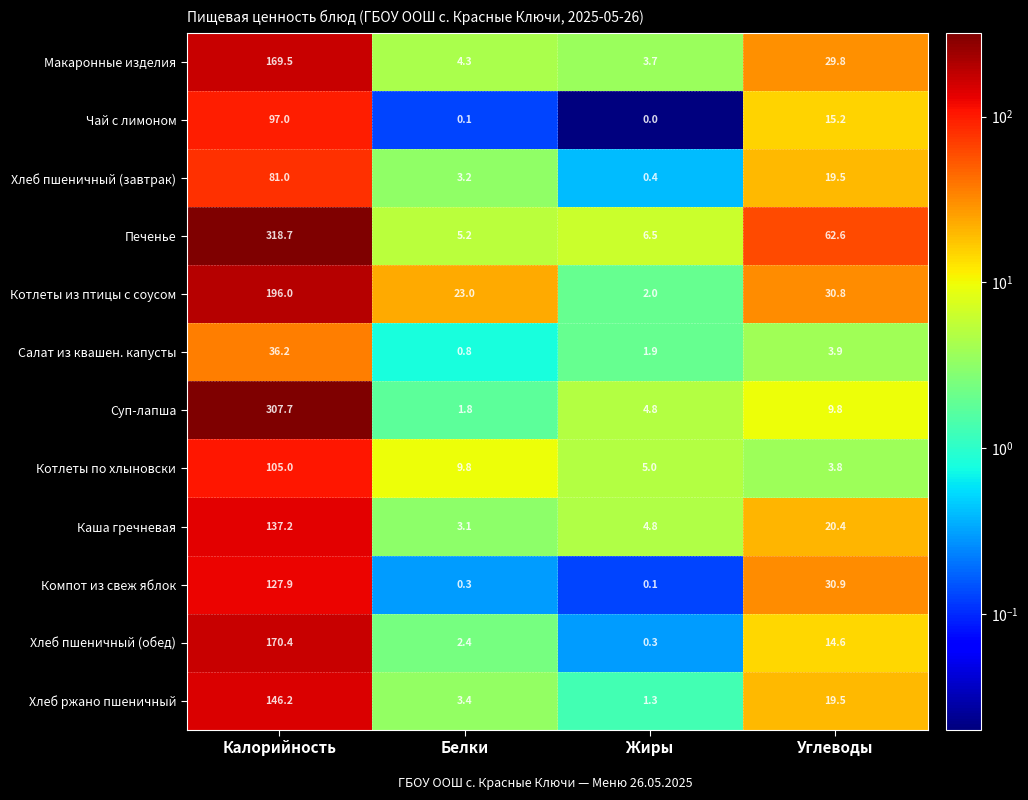

Which series has the largest range (max minus min)?

Печенье